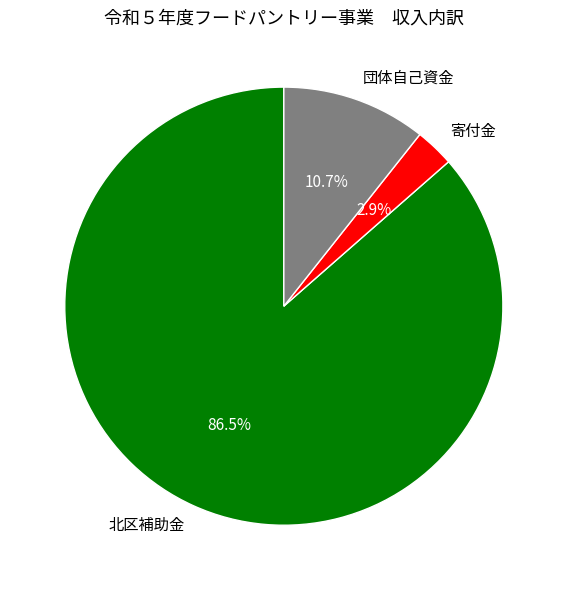

Rank the categories by value from lowest to highest.

寄付金, 団体自己資金, 北区補助金